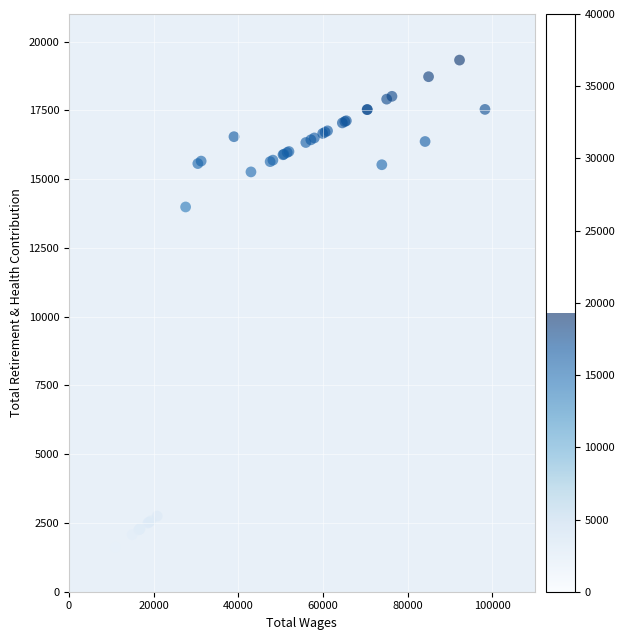

What Y value in the scatter plot is closest to 10471?

13986